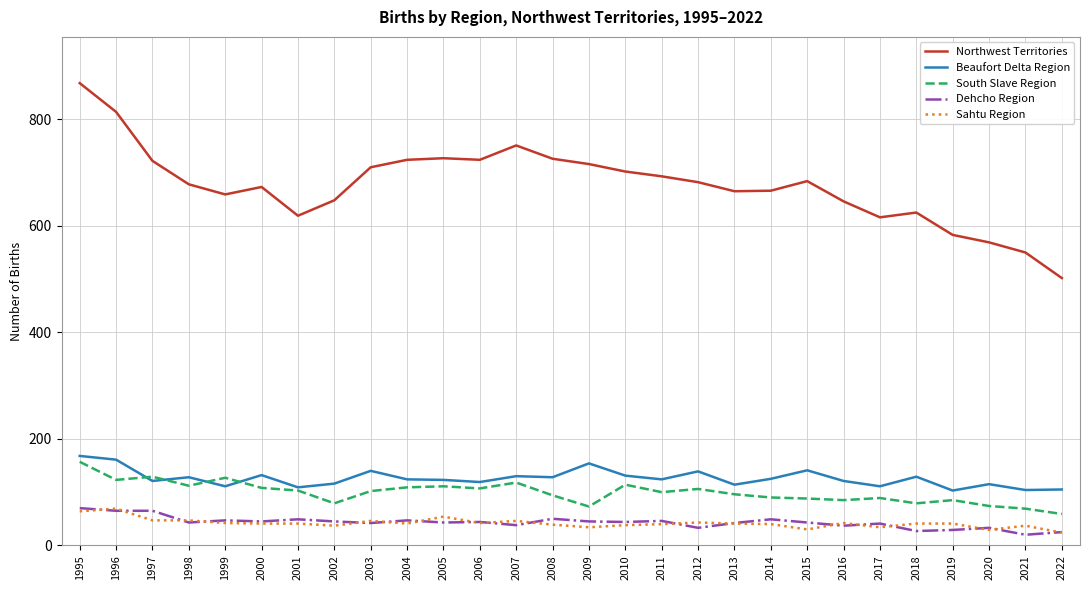

What is the sum of all South Slave Region values?

2786